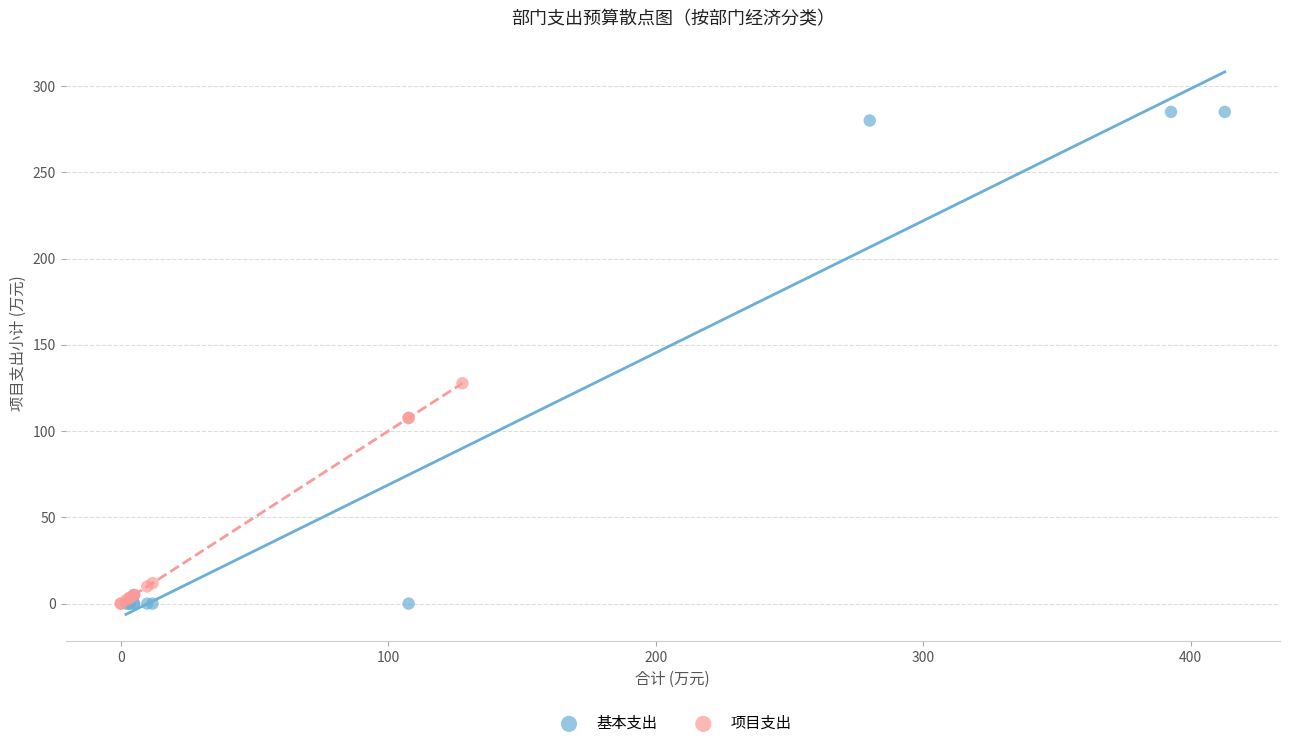

Which series contains the highest Y value?

基本支出